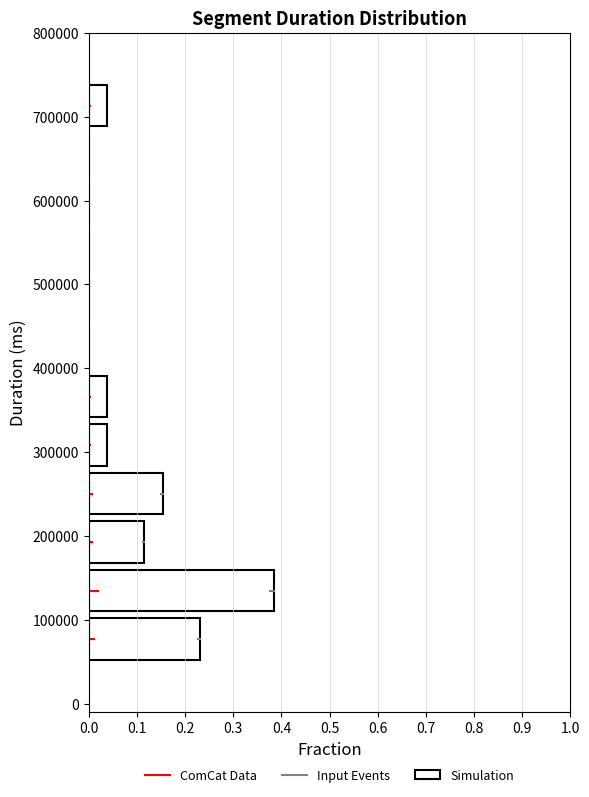

How long is the bar that spans 220000 to 280000 on the y-axis? Neither the bar edges nor the lengths are printed on the chart, so give them approximately, as read against the axes.

0.15